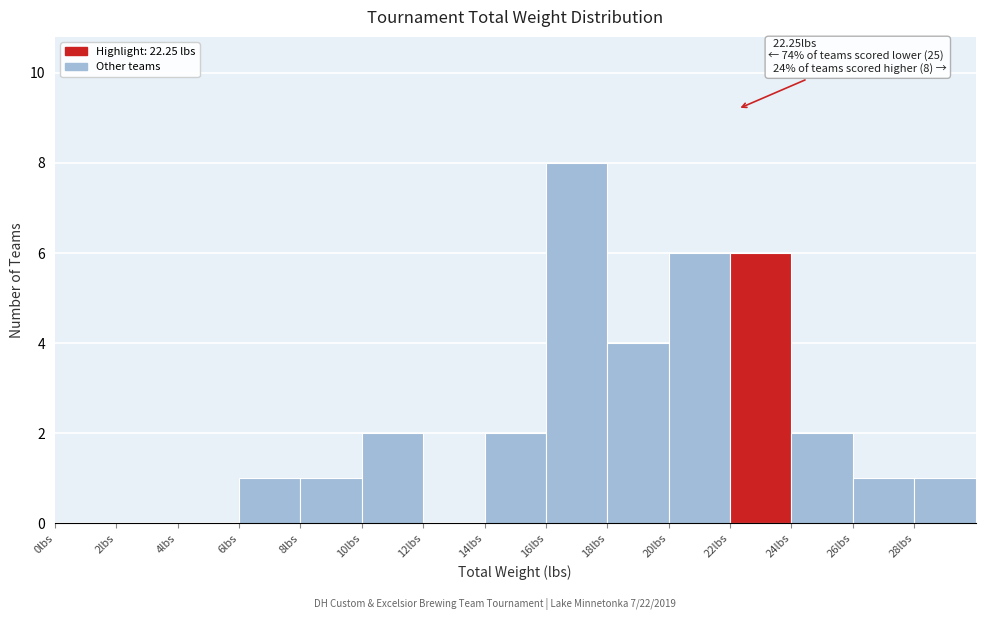

Over which range of the x-axis is the bar tallest?

16 to 18